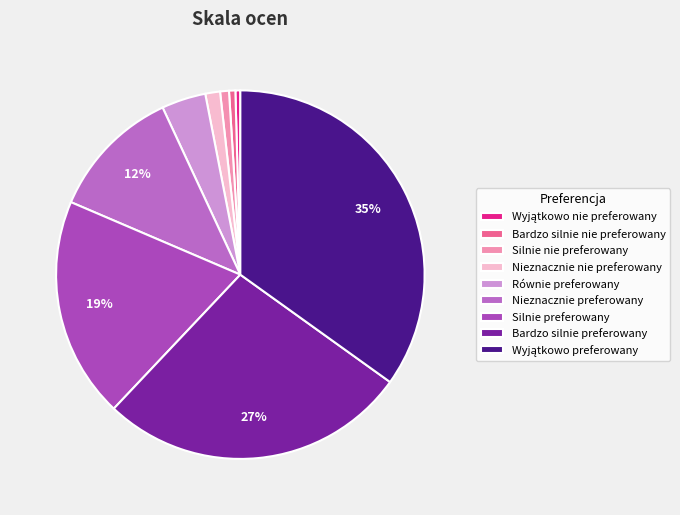

Rank the categories by value from highest to lowest.

Wyjątkowo preferowany, Bardzo silnie preferowany, Silnie preferowany, Nieznacznie preferowany, Równie preferowany, Nieznacznie nie preferowany, Silnie nie preferowany, Bardzo silnie nie preferowany, Wyjątkowo nie preferowany